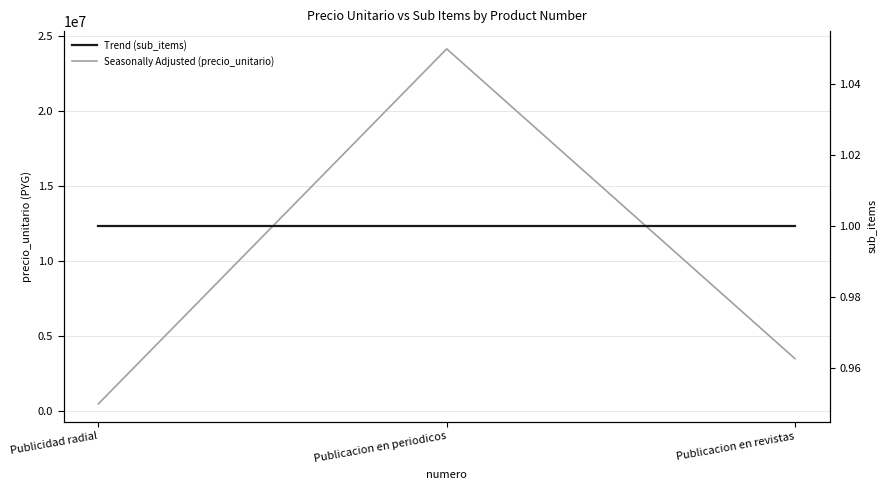

What are all the series names shown in the legend?

precio_unitario, sub_items